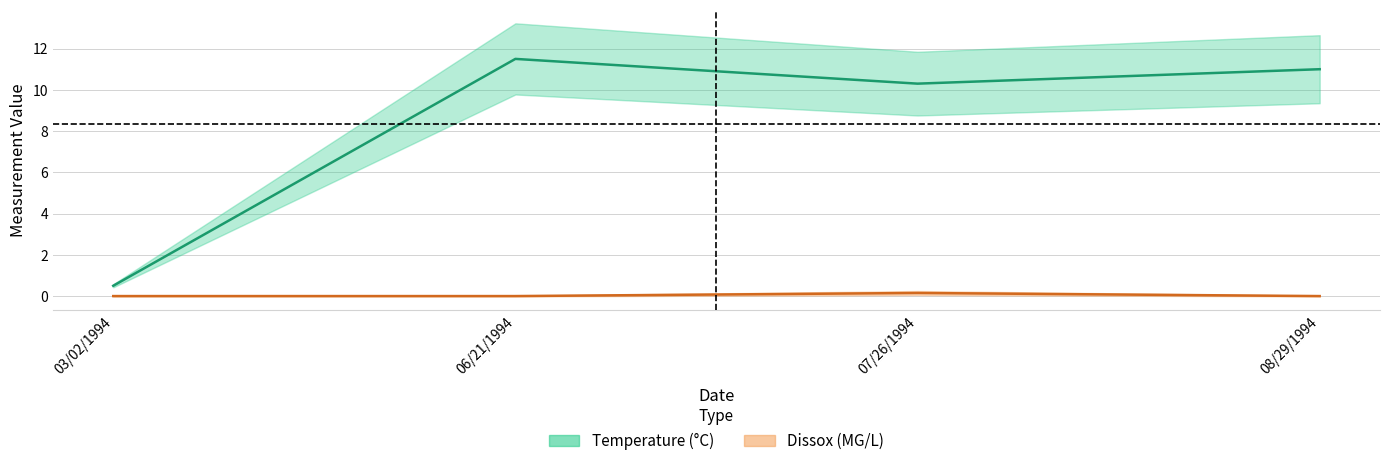

Reading right to left, what are all the values shown in this chart?

Temperature: 11.0	10.3	11.5	0.5
Dissox: 0.0	0.1	0.0	0.0